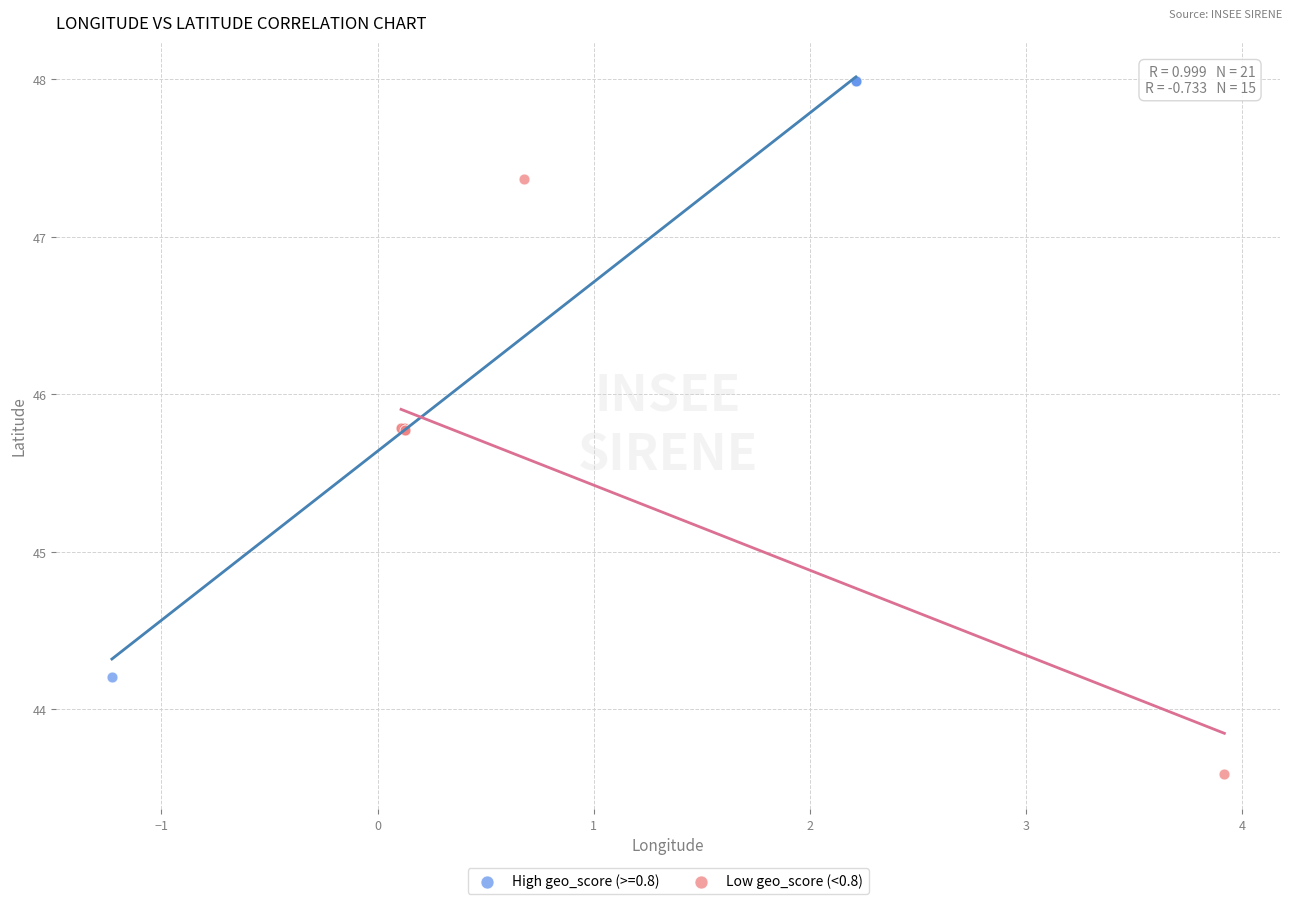

Which series reaches the maximum Y coordinate?

High geo_score (>=0.8)